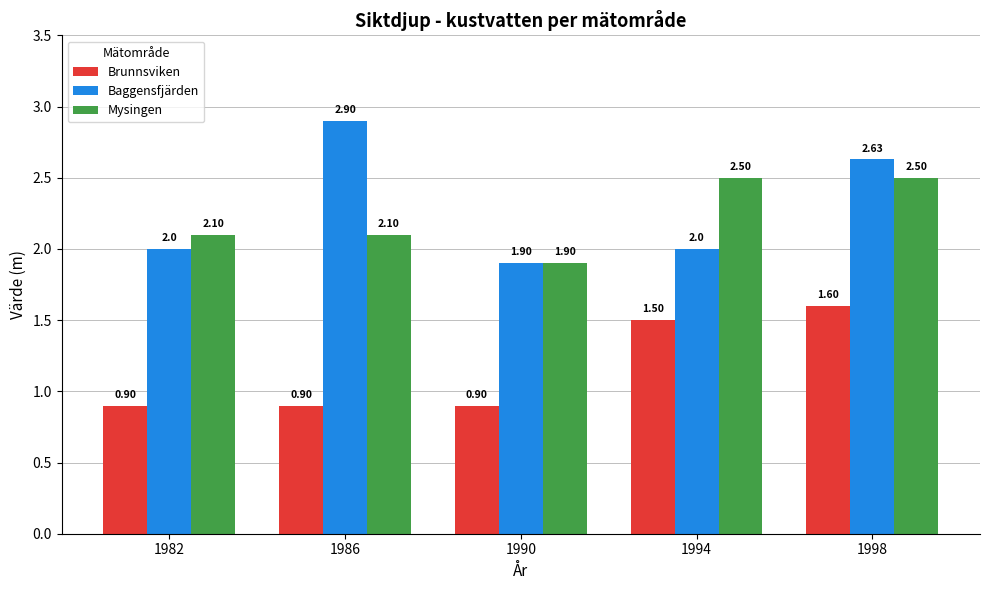

What is the spread (max minus min) of values at 1990?

1.0